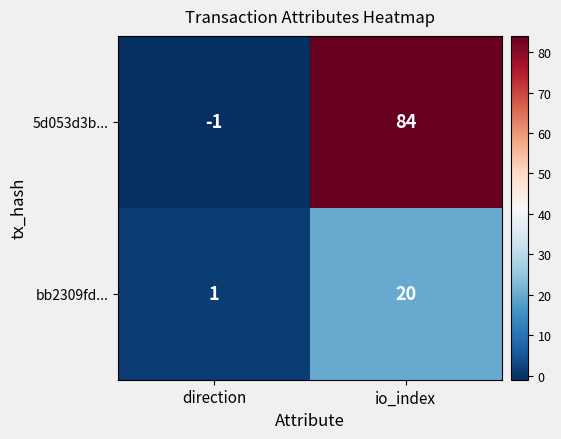

Reading left to right, what are all the values shown in this chart?

5d053d3b...: -1	84
bb2309fd...: 1	20